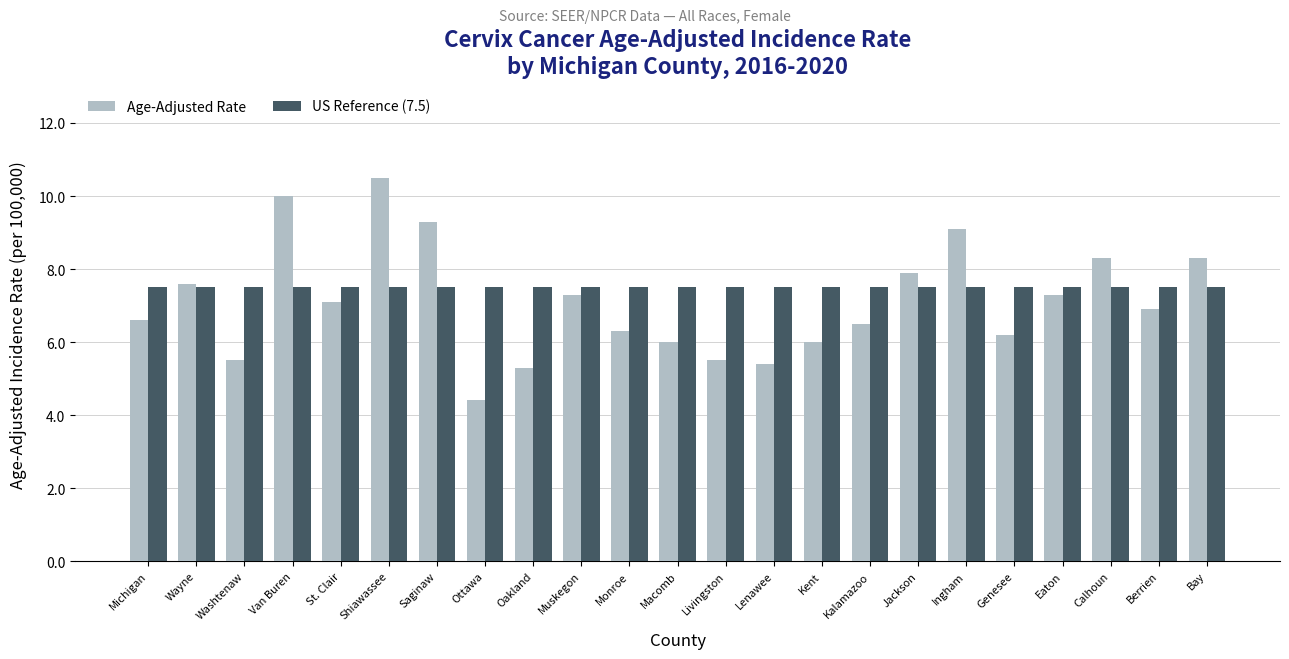

How many bars are there in total?

46